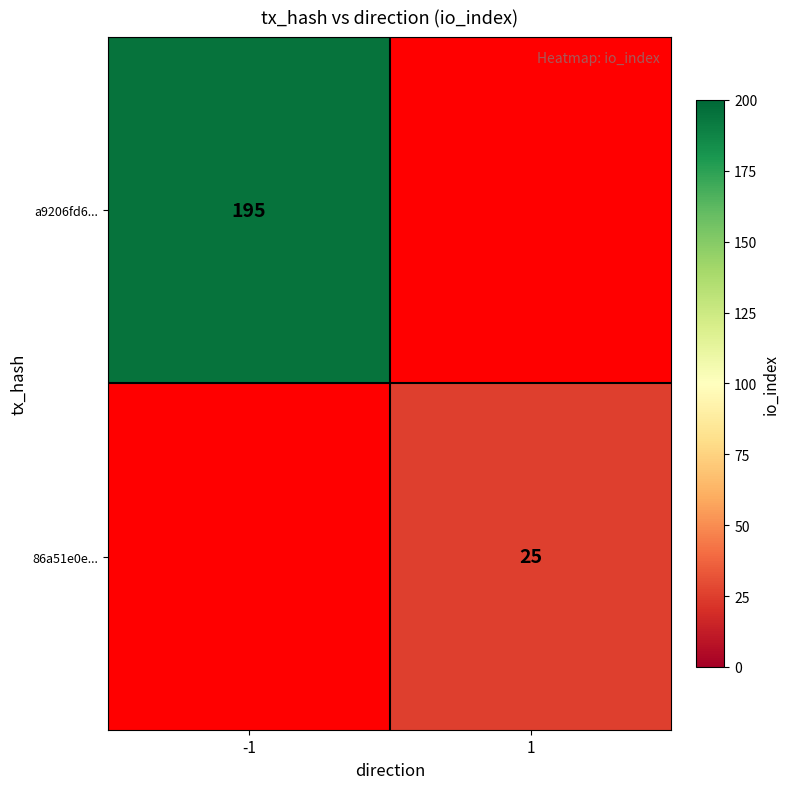

The 86a51e0e... series shows 5 at 1. True or false?

False